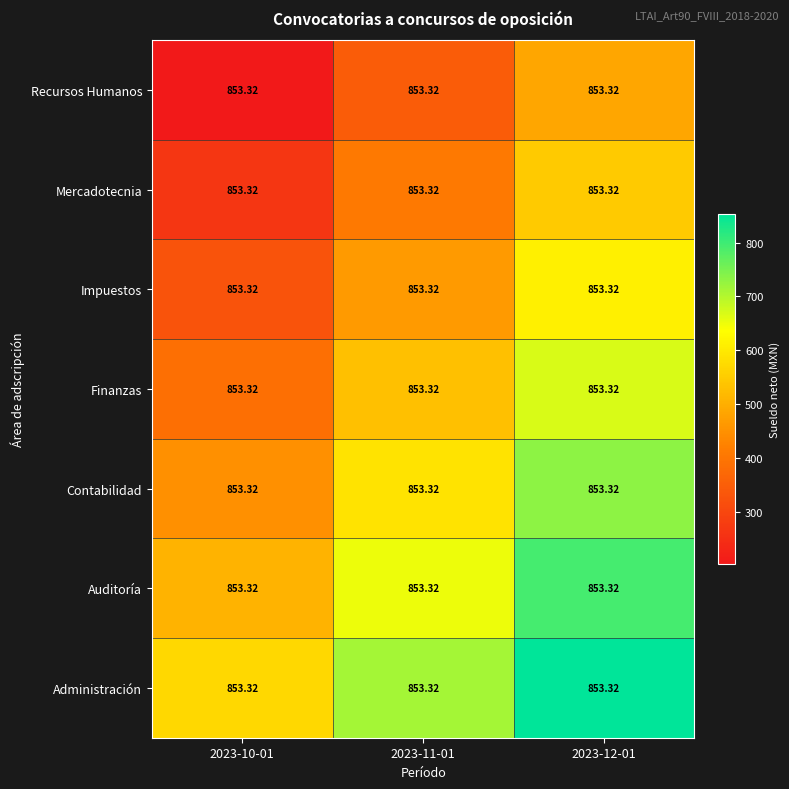

Rank the series by their maximum value, from highest to lowest.

Administración, Auditoría, Contabilidad, Finanzas, Impuestos, Mercadotecnia, Recursos Humanos